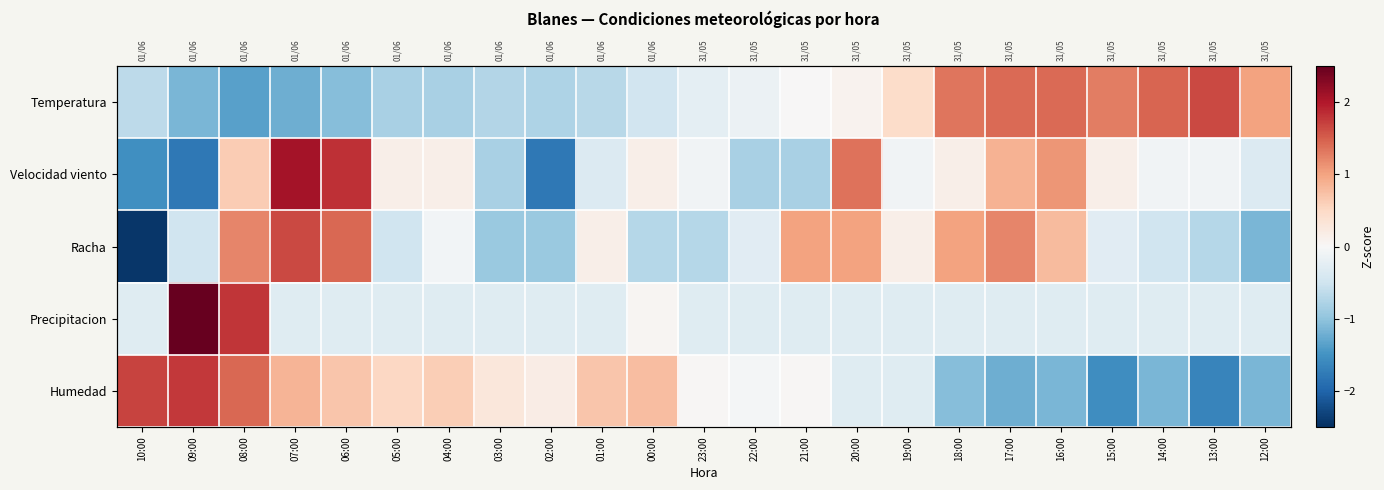

Which series has the largest total across all categories?

Temperatura